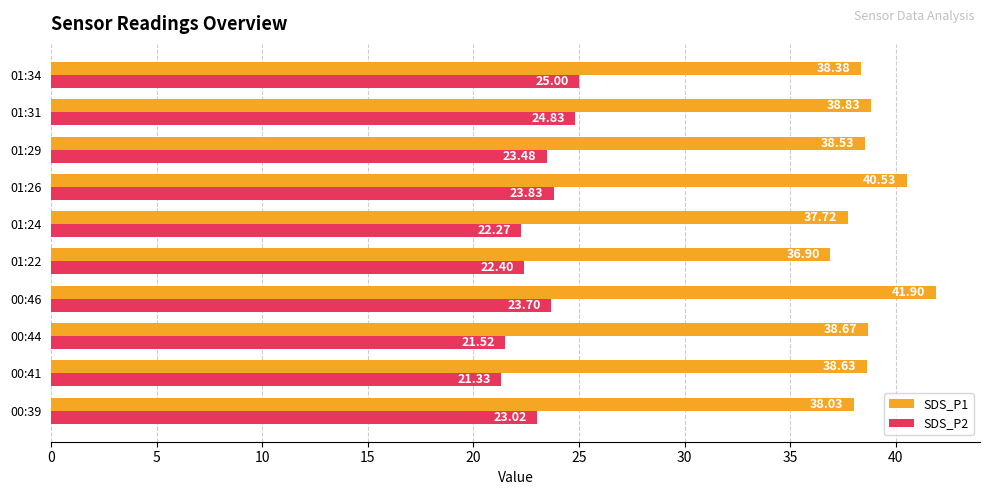

How many data points in SDS_P2 are above 23?

6